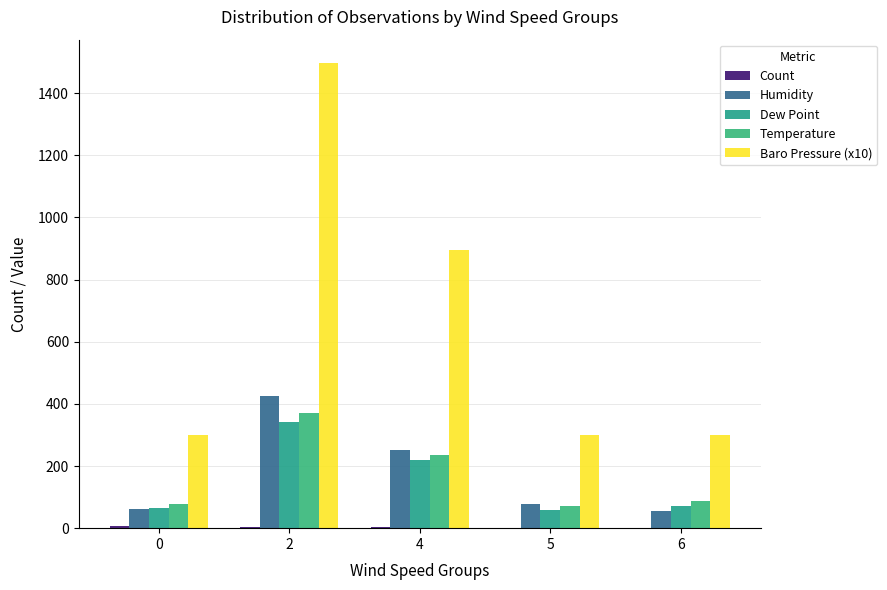

How many series are shown in this chart?

5